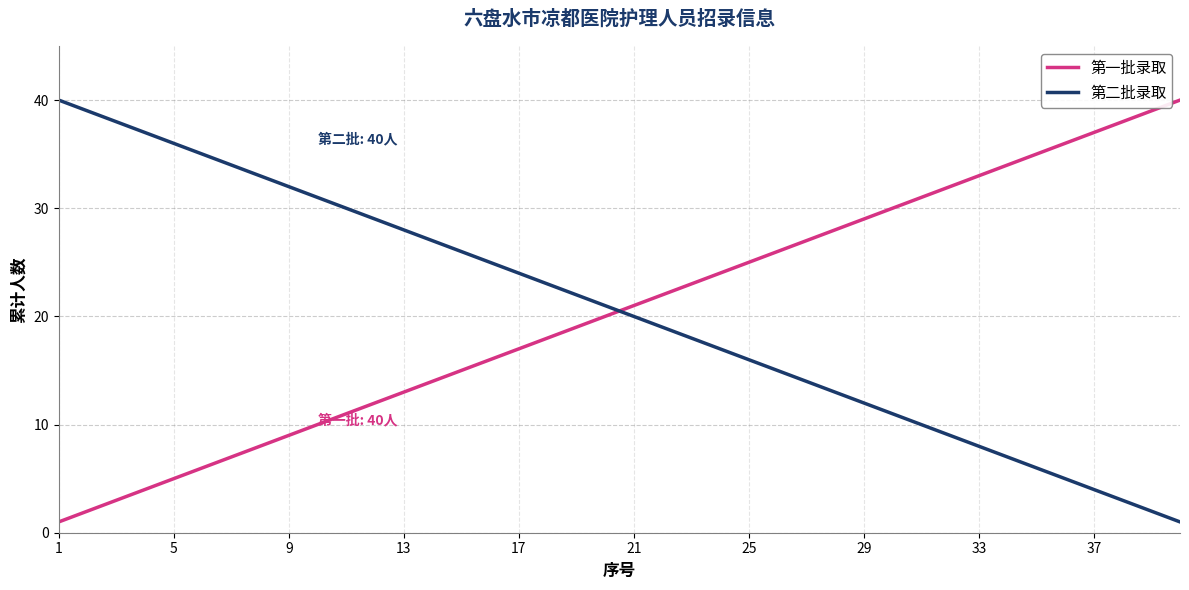

How many times do 第二批录取 and 第一批录取 cross each other?

1